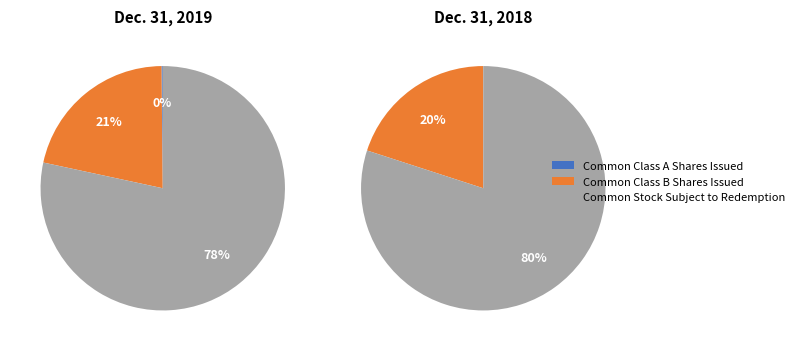

What is the largest slice in the pie chart?

Common Stock Subject to Redemption